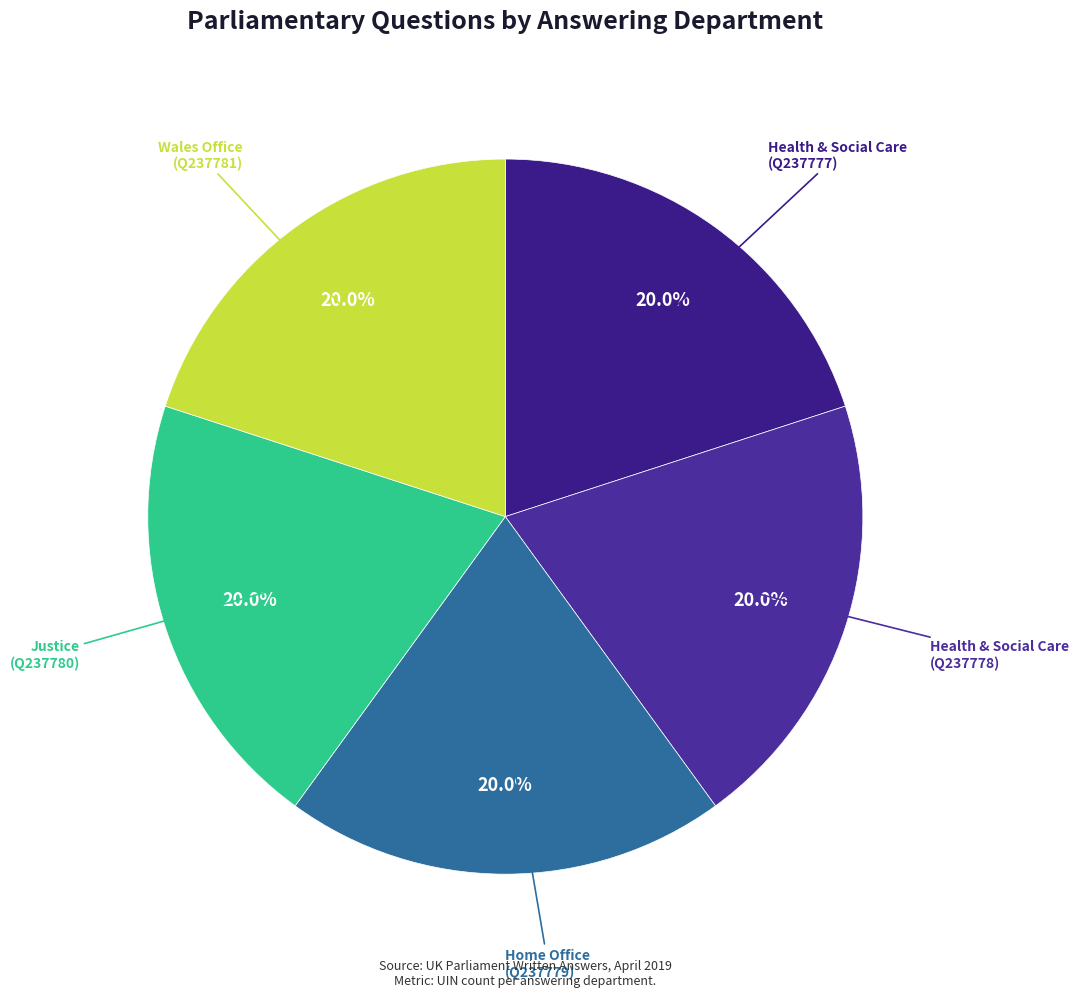

Does Health & Social Care (Q237778) account for over 50% of the chart?

No